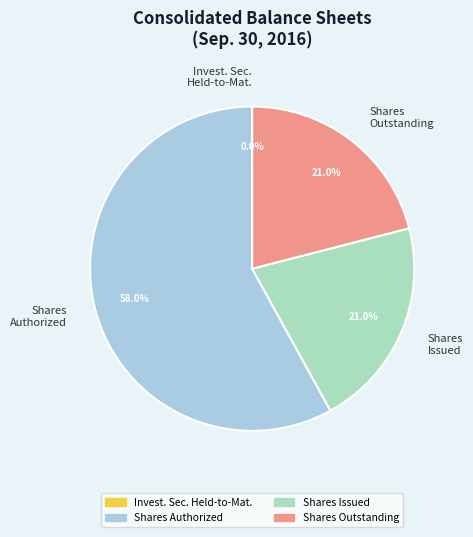

Between Shares Authorized and Shares Outstanding, which is larger?

Shares Authorized